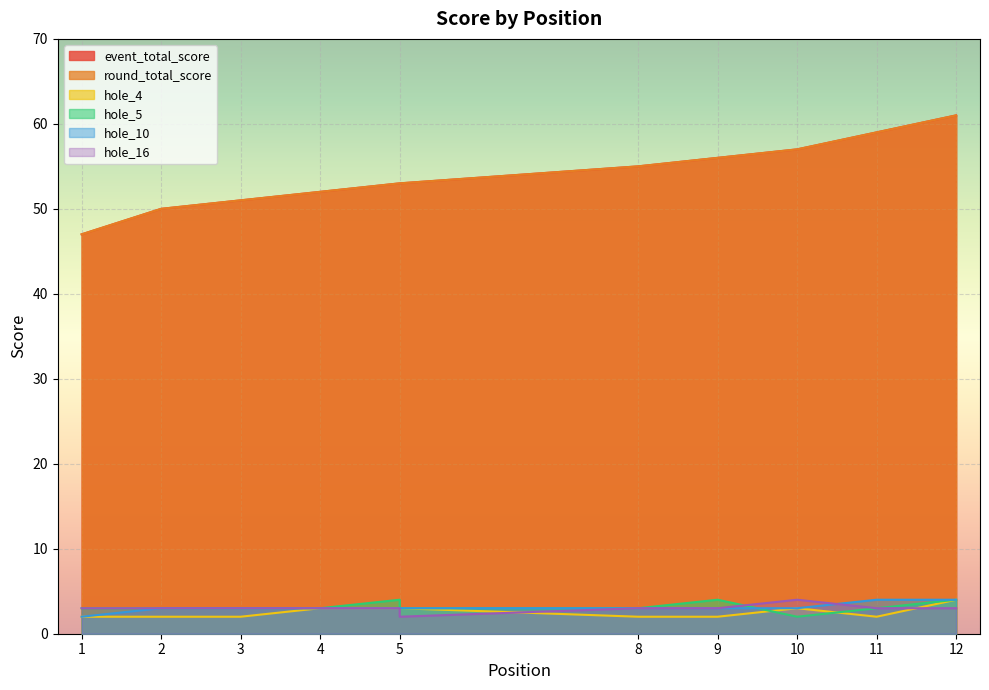

Does the chart display data point markers on the line(s)?

No